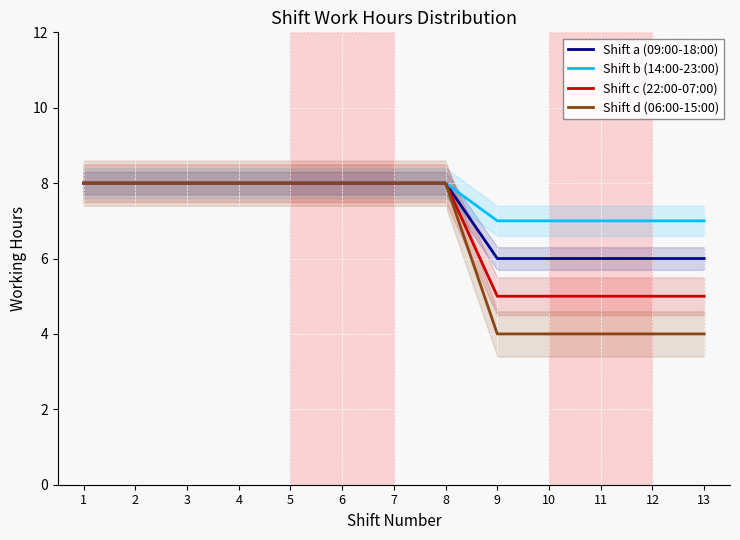

The Shift a (09:00-18:00) series shows 8 at 8. True or false?

True